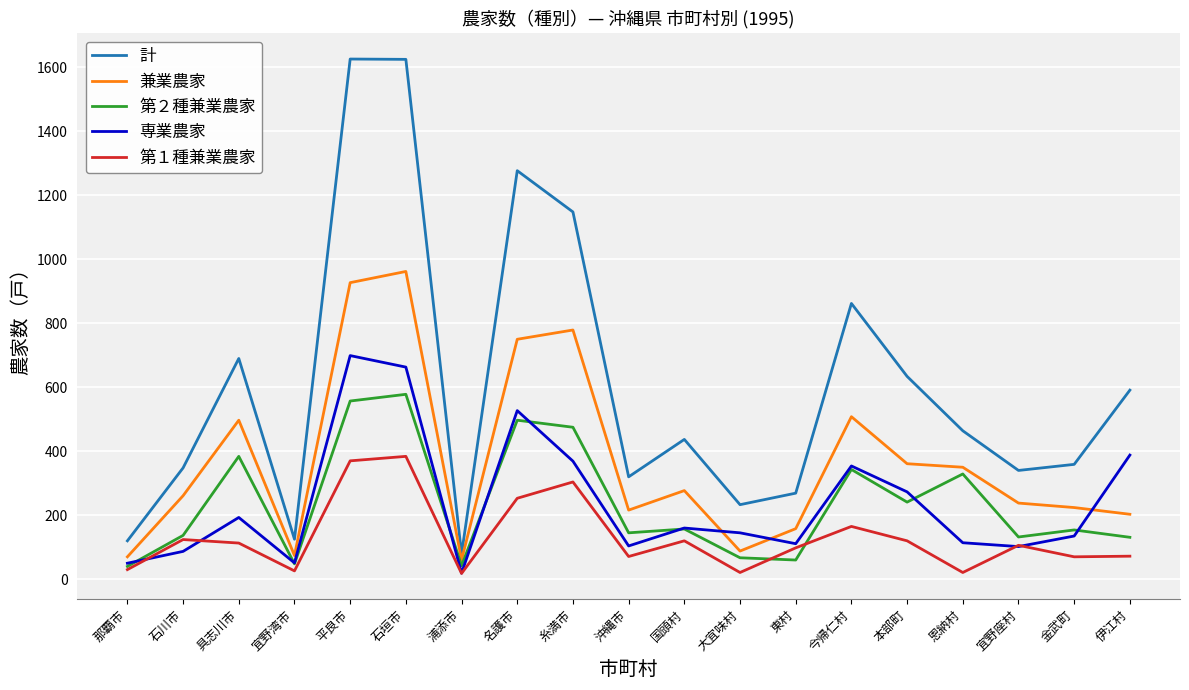

True or false: 計 and 第２種兼業農家 cross at least once.

False